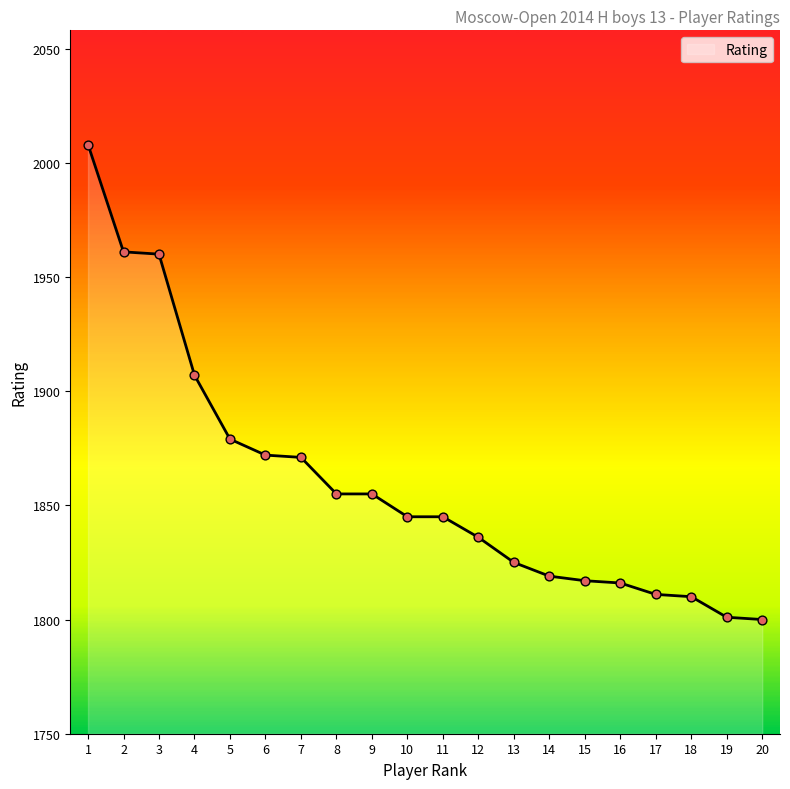

What is the change in value from 9 to 19?

-54